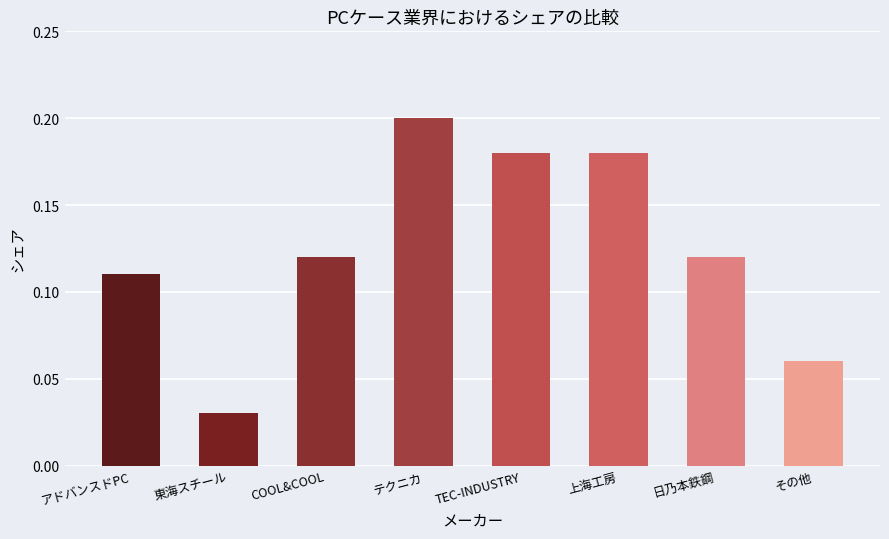

What is the sum of all values?

1.0